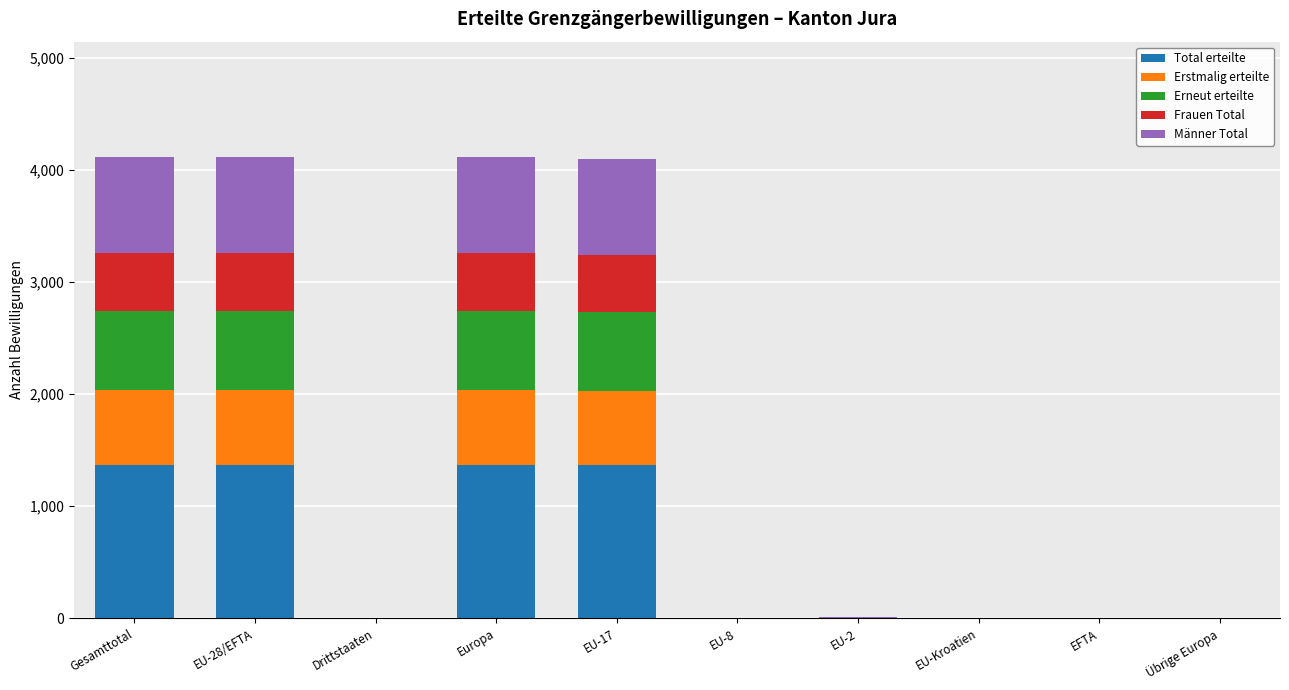

What is the maximum value for Total erteilte?

1372